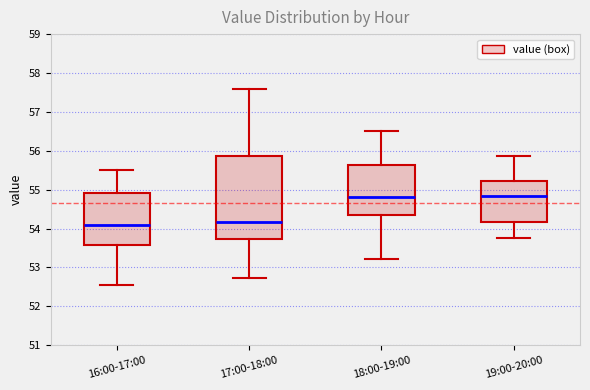

Which box is the tallest, from its lower edge to its upper edge?

17:00-18:00